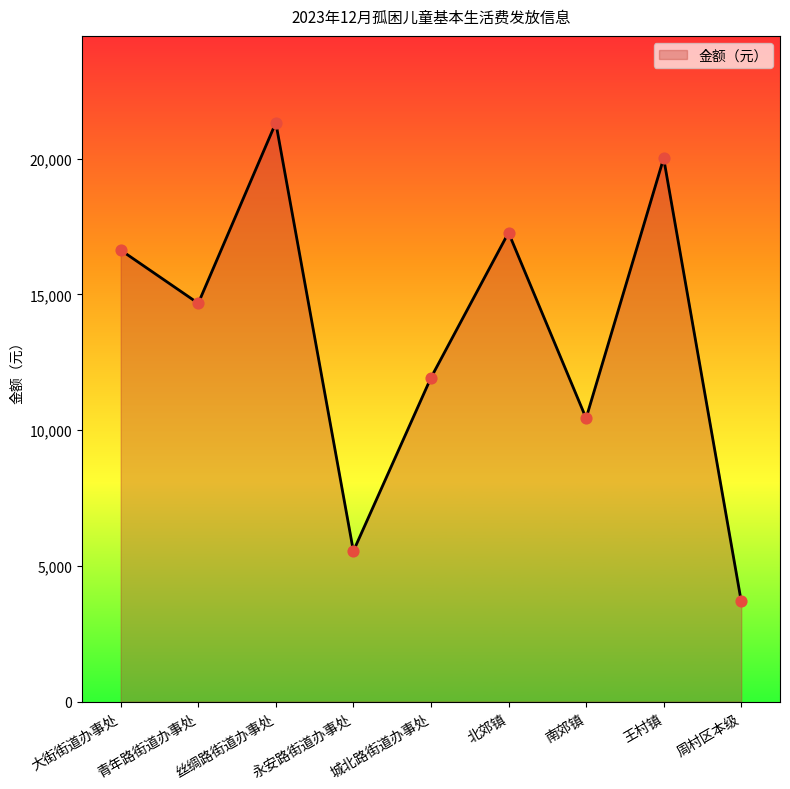

The value at 青年路街道办事处 is 14671.2. True or false?

True